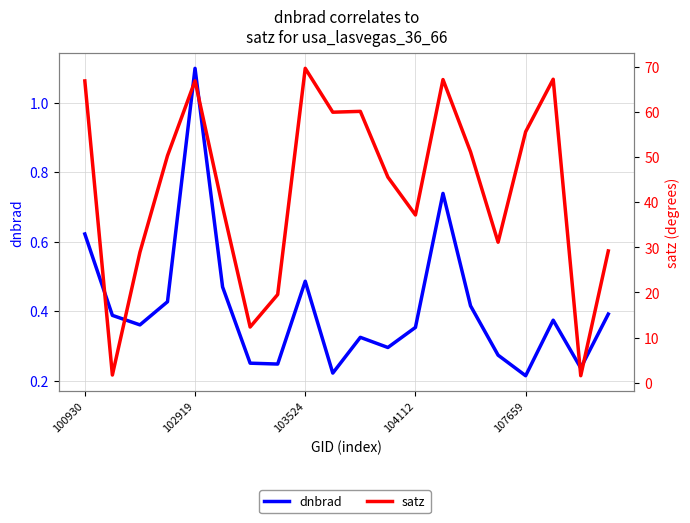

True or false: satz has a value of 62.6 at 104112.

False